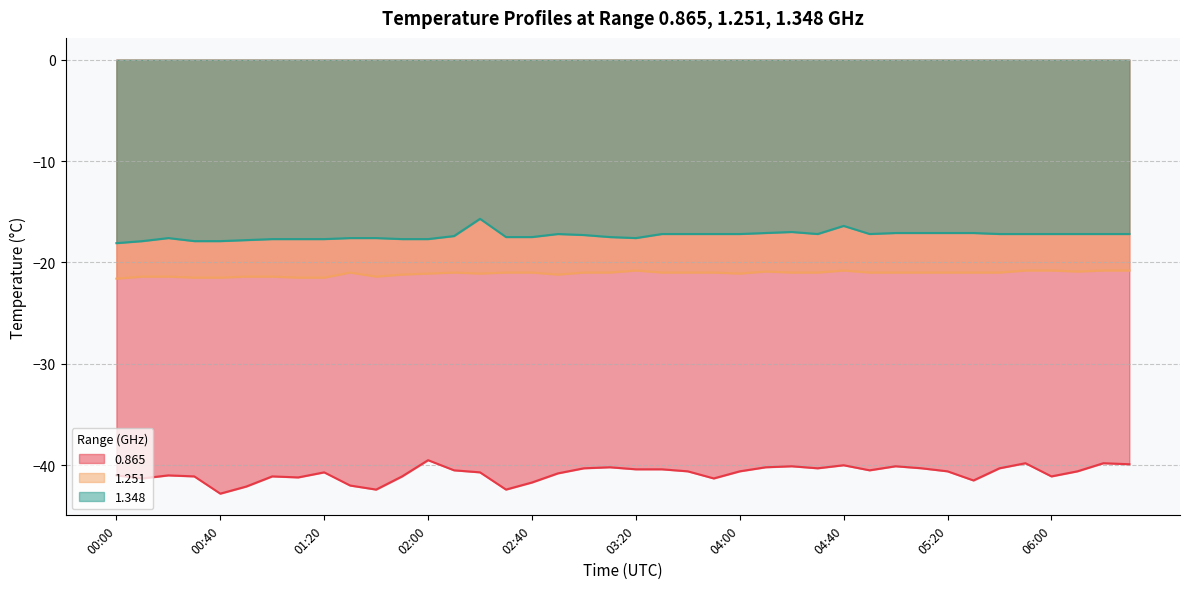

What are all the series names shown in the legend?

0.865, 1.251, 1.348